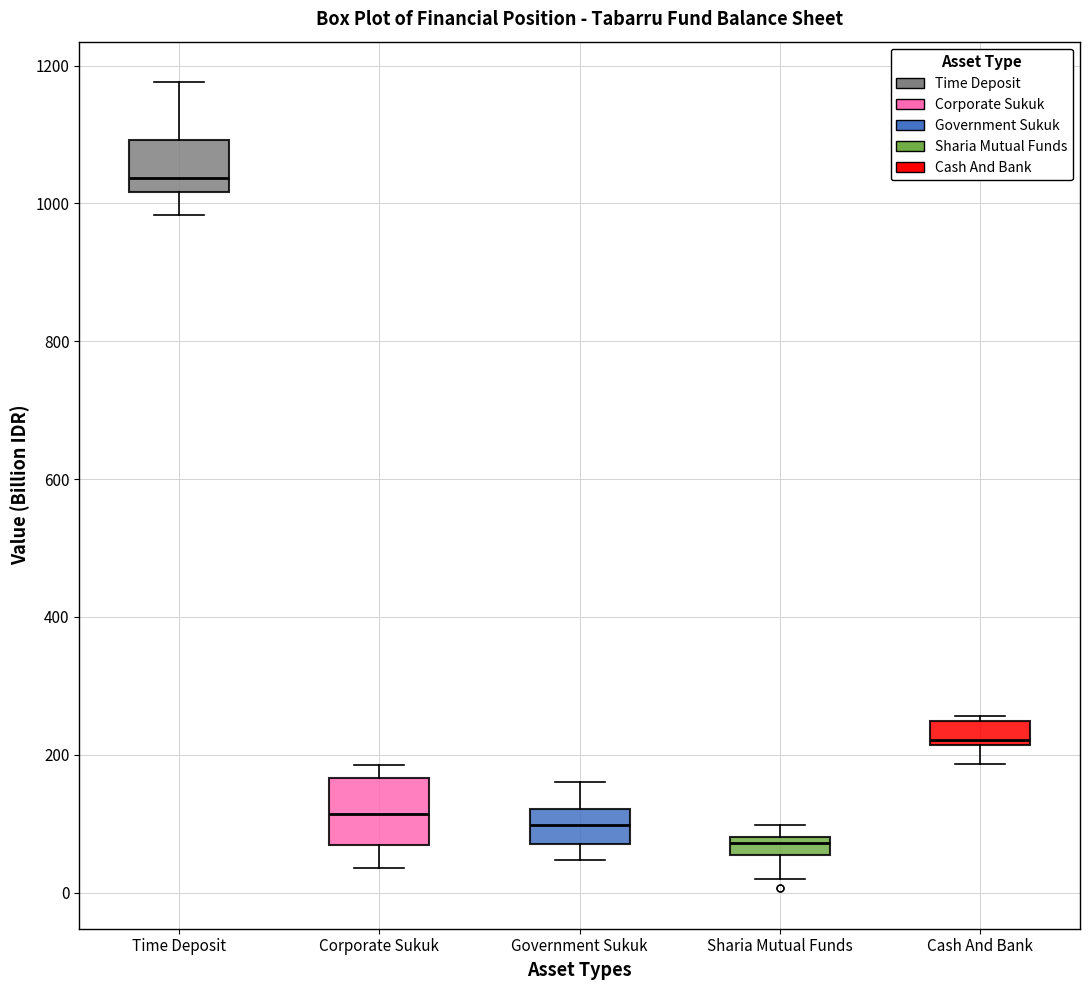

Where is the upper edge of the box for Cash And Bank on the y-axis? The values are not printed on the chart, so give them approximately, as read against the axis.

240